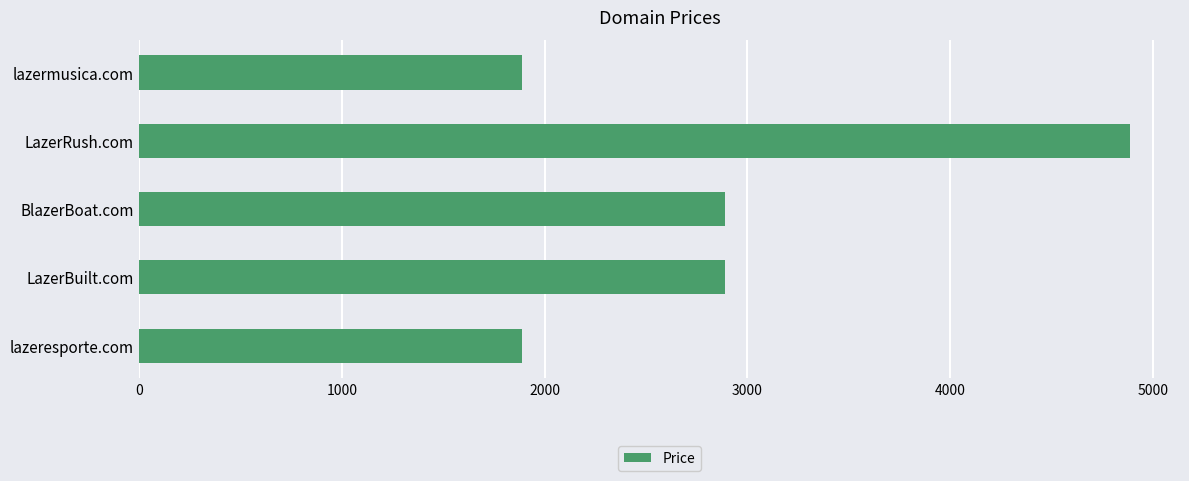

What is the difference between the values at LazerBuilt.com and lazermusica.com?

1000